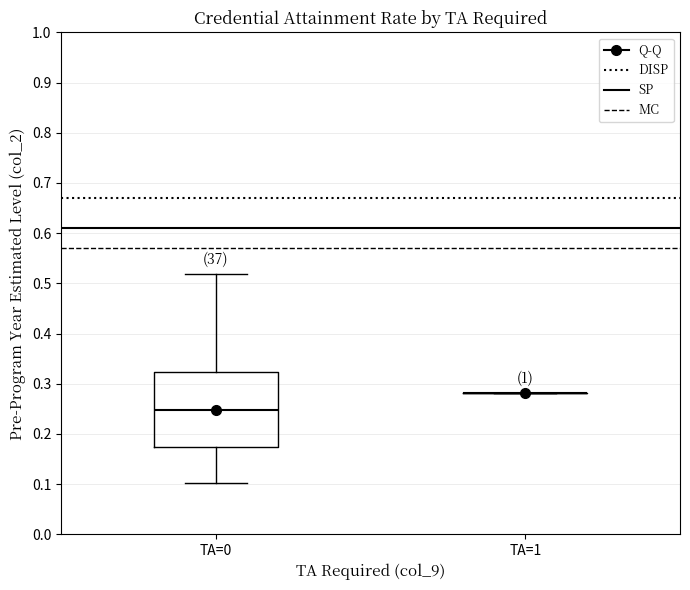

Reading left to right, read every box against the y-axis: the position of its median line, the range the box covers, and the ends of its whiskers. The values are not printed on the chart, so give them approximately, as read against the axis.

TA=0: median 0.25, box 0.17 to 0.32, whiskers 0.10 to 0.52
TA=1: box collapsed to a line at 0.28, whiskers 0.28 to 0.28